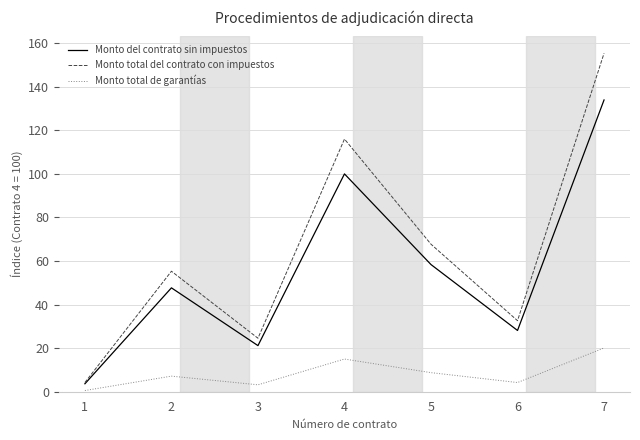

The Monto del contrato sin impuestos series shows 133.9 at 7. True or false?

True